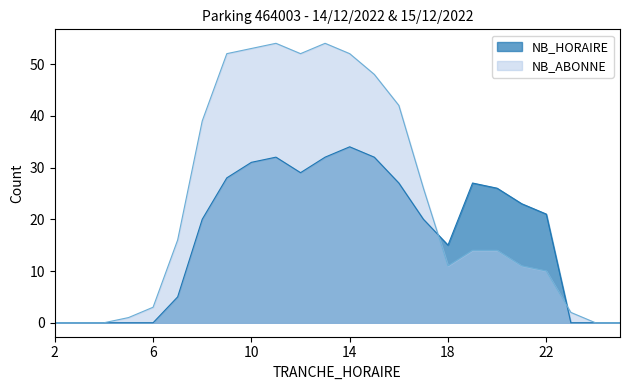

How many categories are shown in the chart?

24